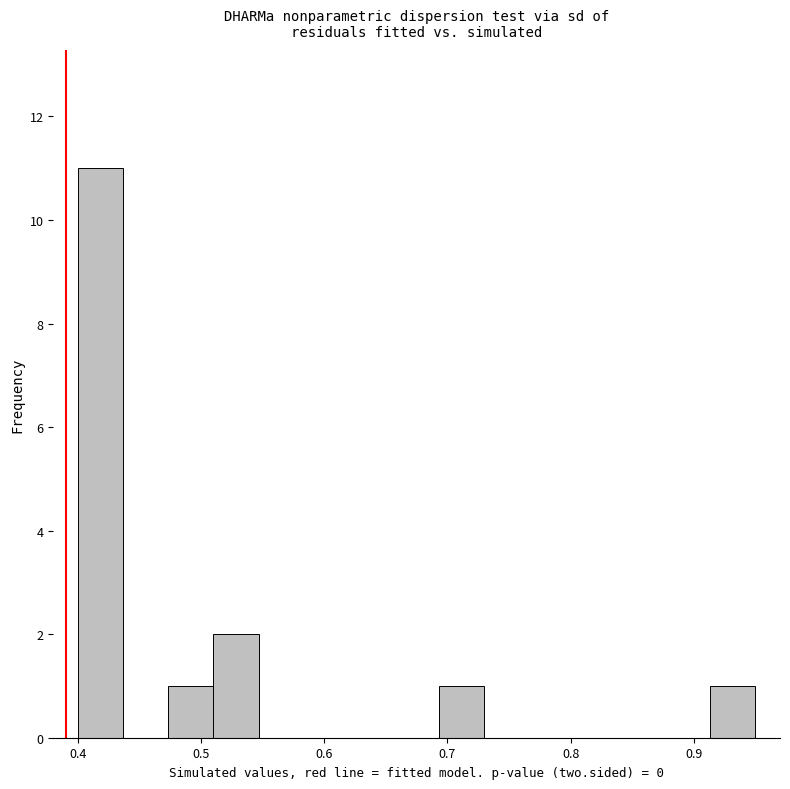

Around what value on the x-axis is the tallest bar? Give the approximate position of its centre, as read against the axis.

0.42